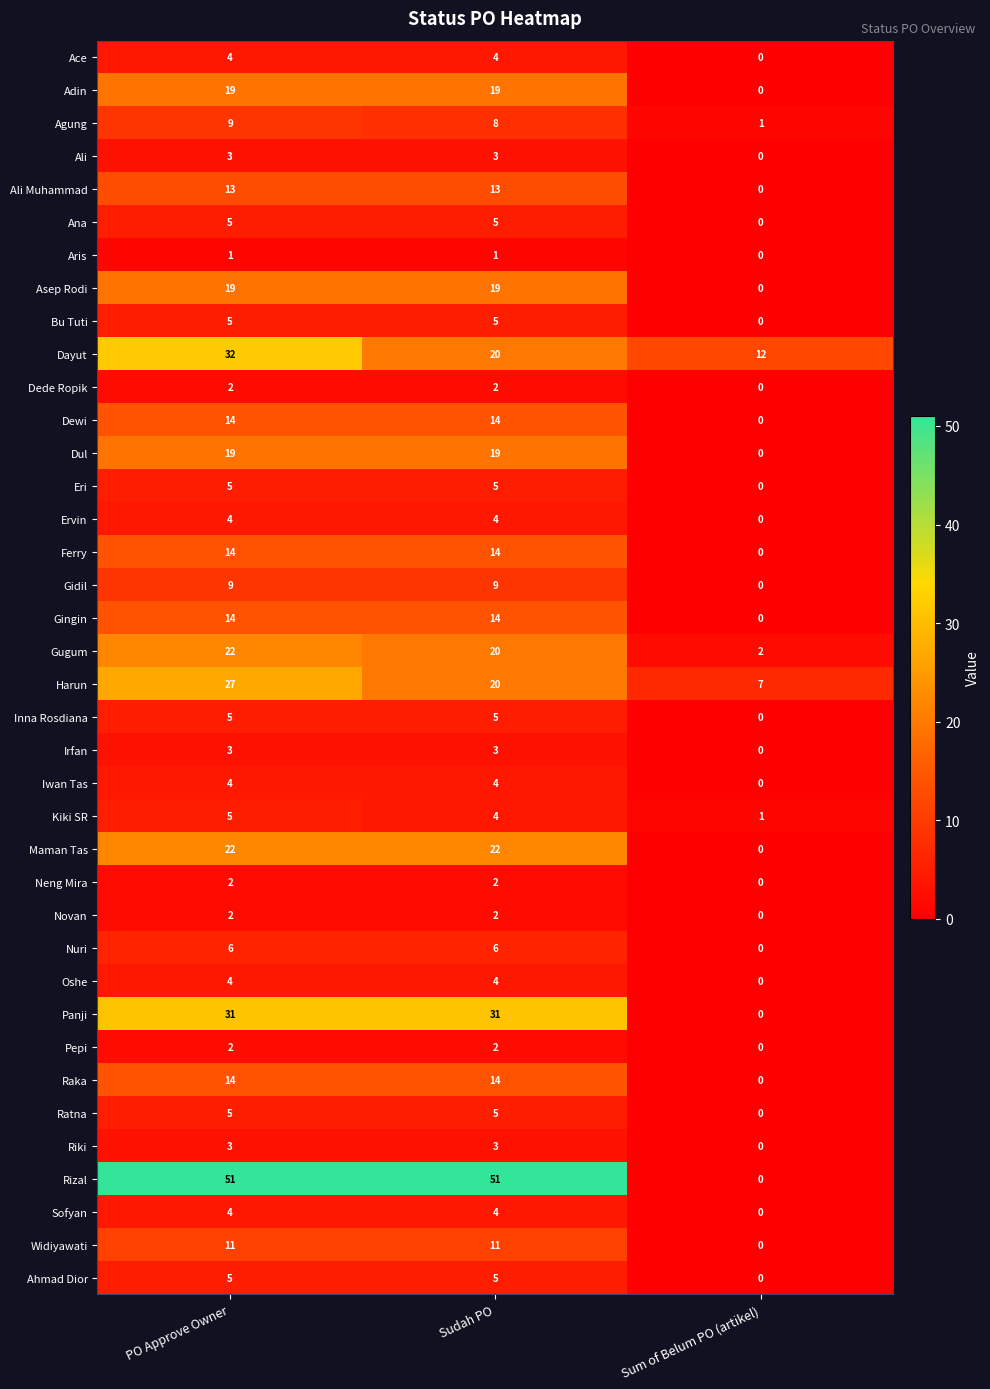

Which series has the largest total across all categories?

Rizal